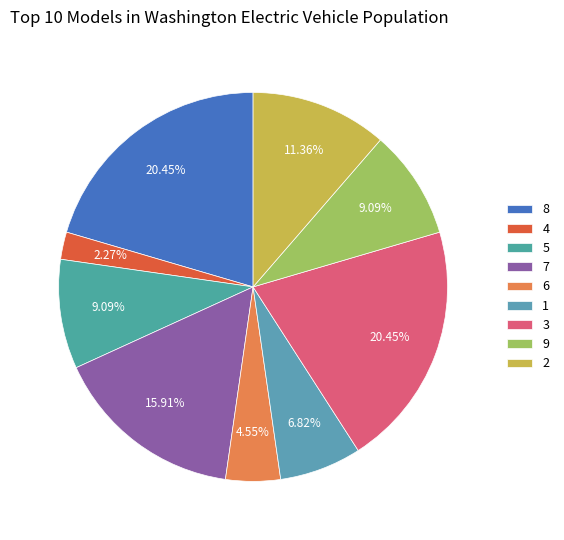

How many slices are in this pie chart?

9